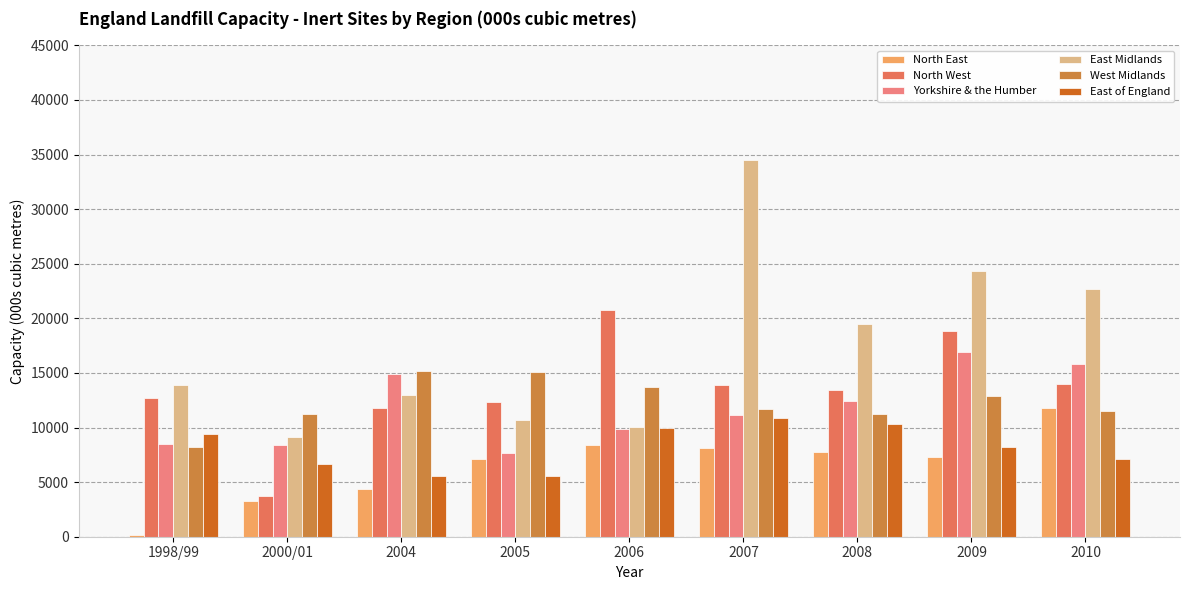

Does the chart contain any negative values?

No